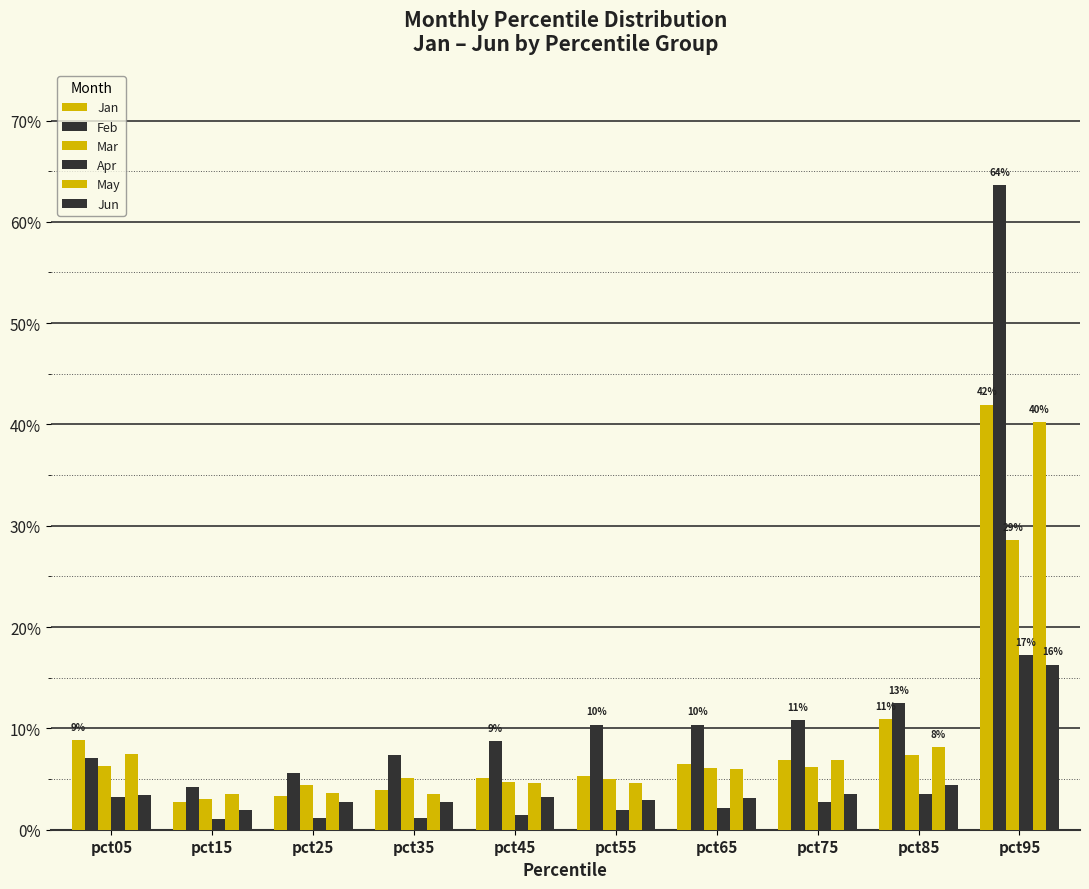

At which label does Feb reach its minimum?

pct15